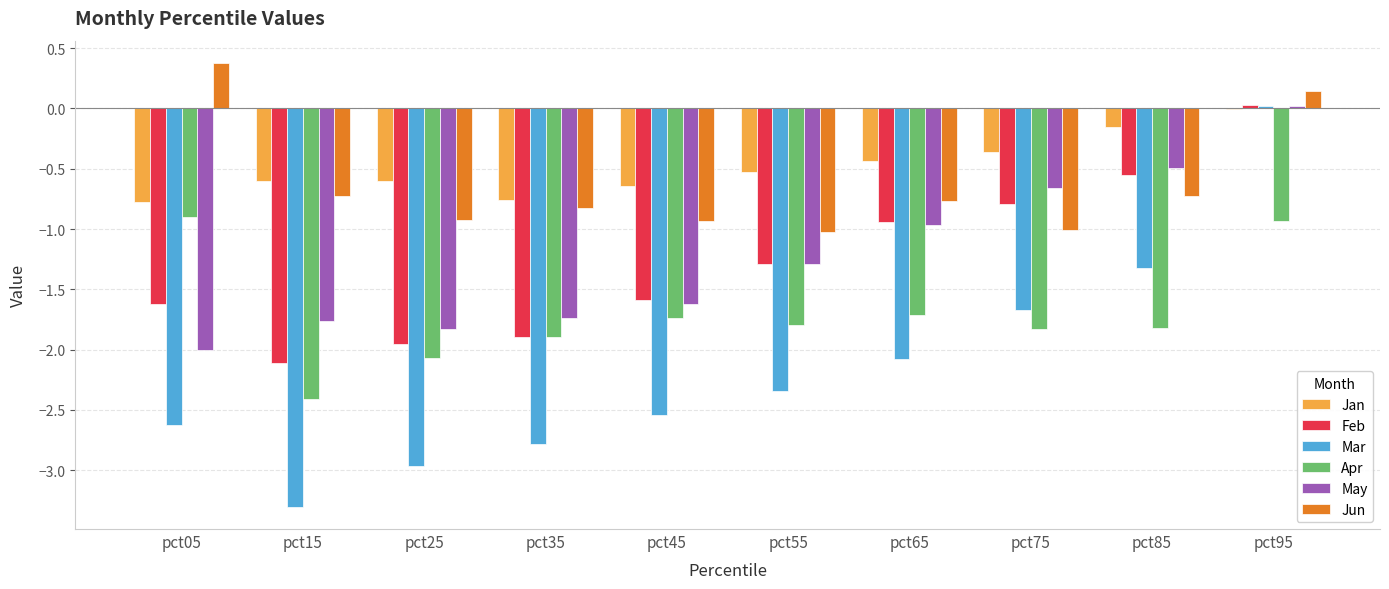

Where is May nearest to the value 0?

pct95